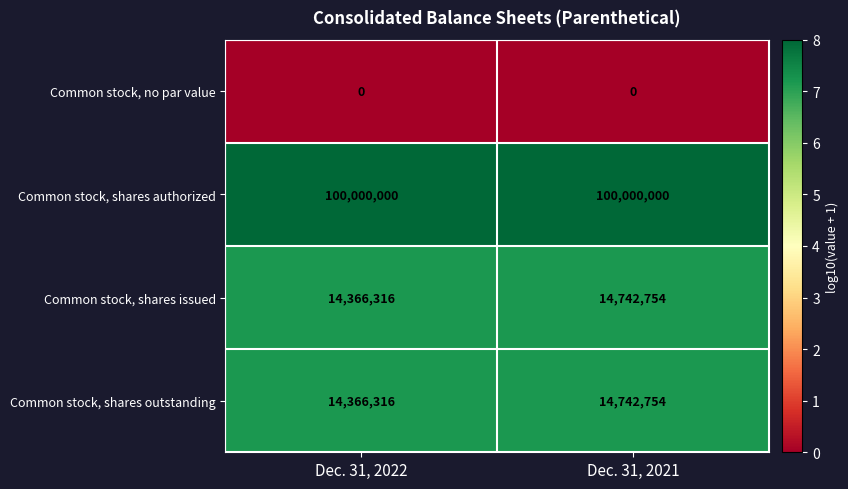

Which series has the largest total across all categories?

Common stock, shares authorized